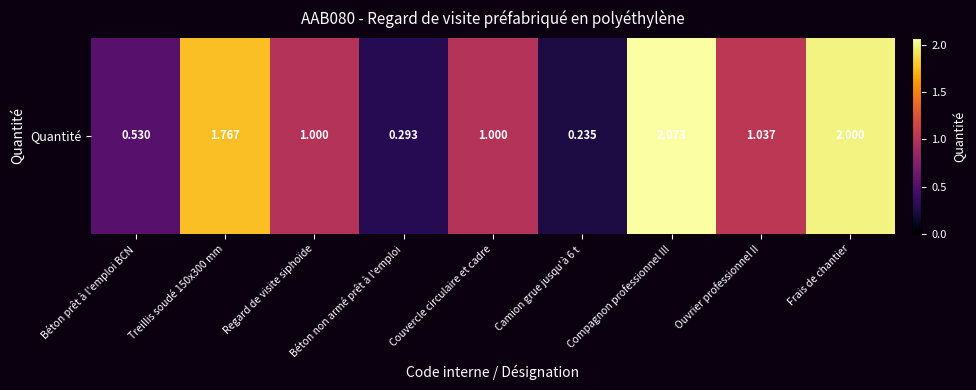

What is the difference between the values at Treillis soudé 150x300 mm and Béton non armé prêt à l'emploi?

1.5